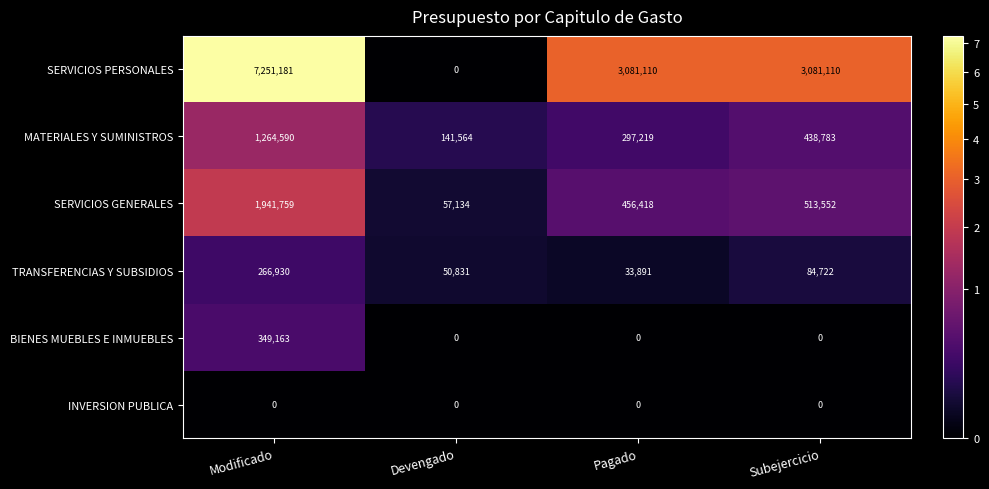

Rank the series at Modificado from lowest to highest value.

INVERSION PUBLICA, TRANSFERENCIAS Y SUBSIDIOS, BIENES MUEBLES E INMUEBLES, MATERIALES Y SUMINISTROS, SERVICIOS GENERALES, SERVICIOS PERSONALES